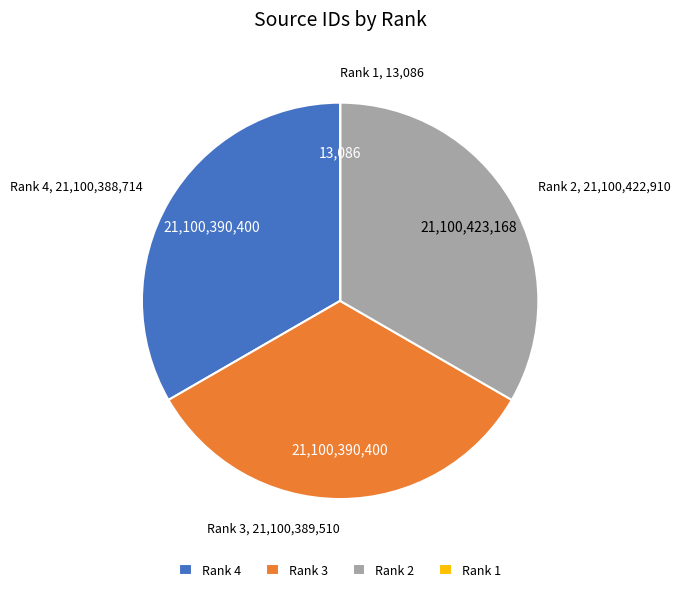

Is there a majority slice in this chart?

No